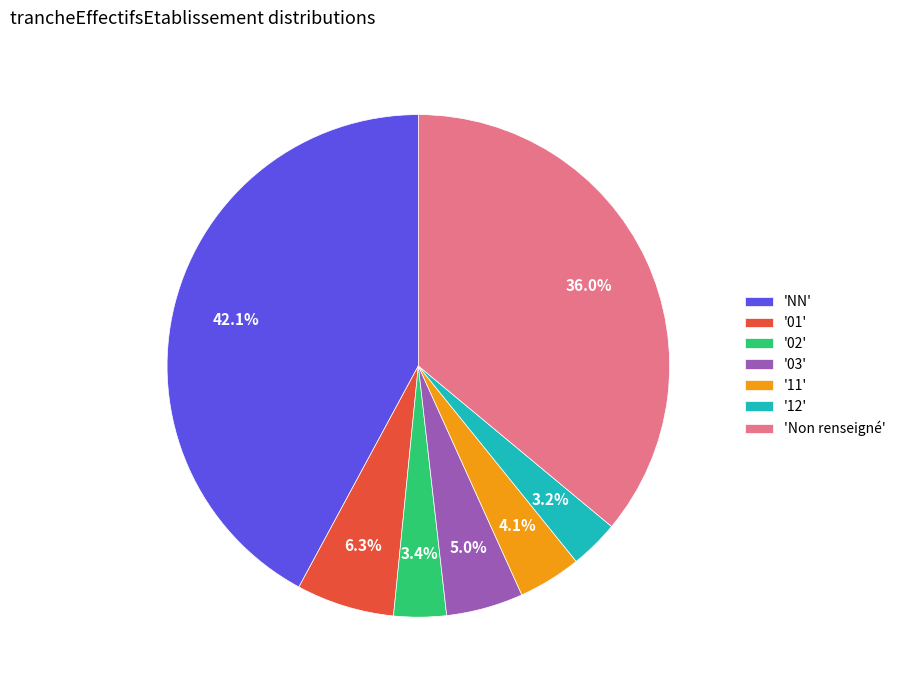

How many slices are in this pie chart?

7